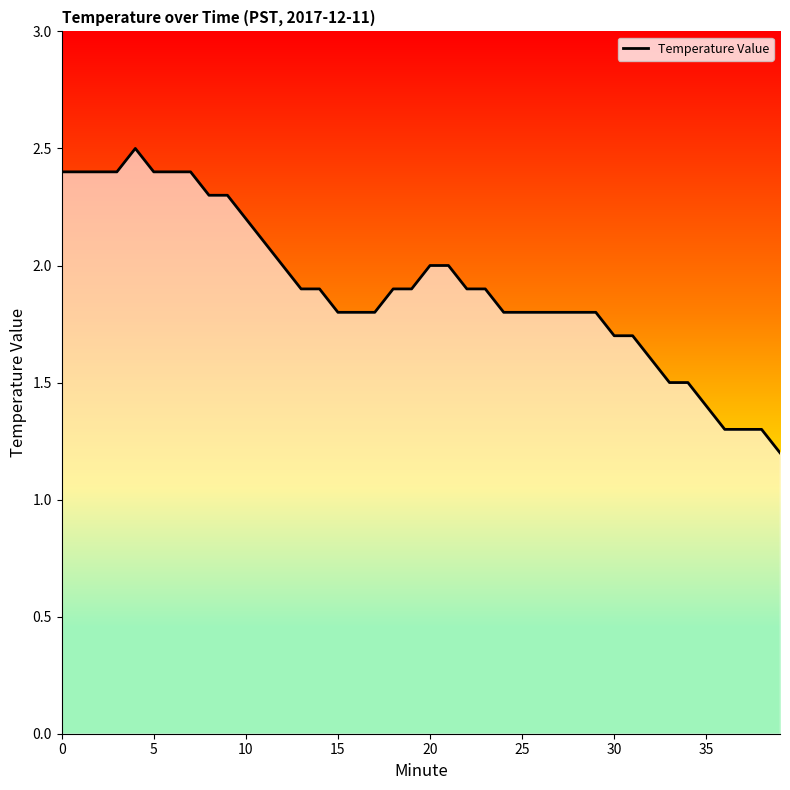

What is the maximum value shown in the chart?

2.5